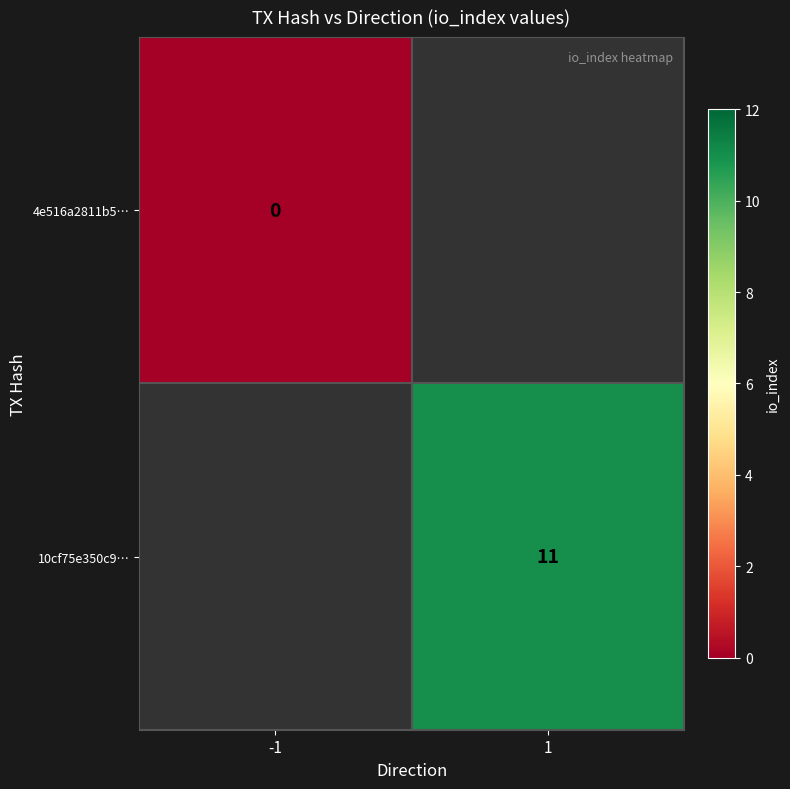

Is the value of 10cf75e350c9… at 1 greater than the value of 4e516a2811b5… at -1?

Yes